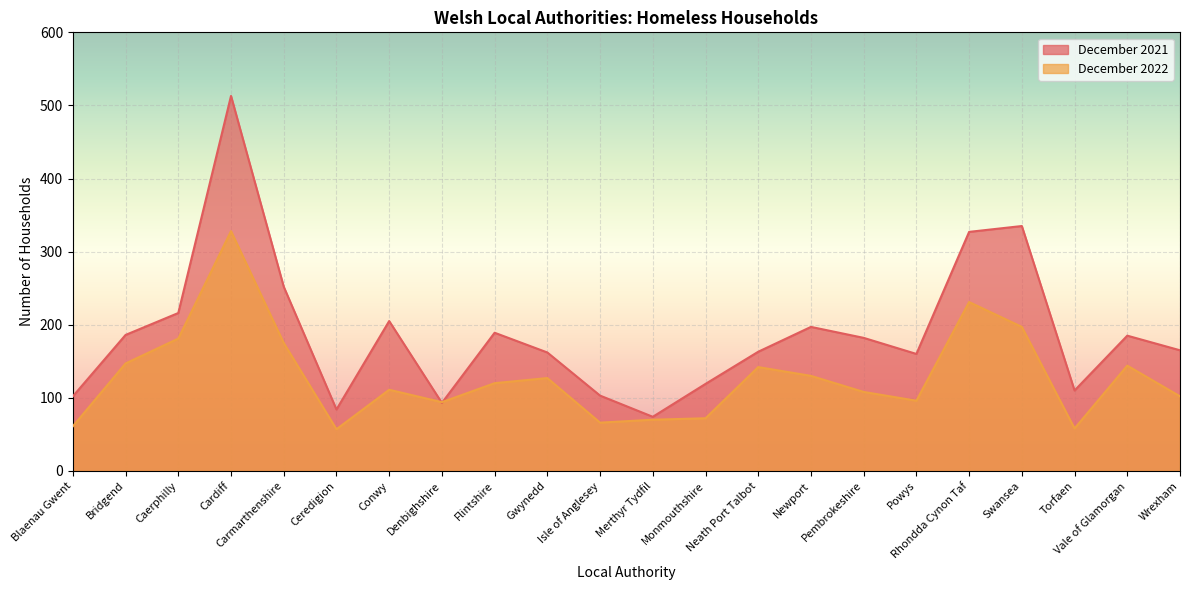

Reading left to right, list all the values displayed in this chart.

December 2022: 61	147	181	328	175	57	111	94	120	127	66	70	72	142	130	108	96	231	197	58	144	102
December 2021: 102	186	216	513	252	84	205	93	189	162	103	74	119	163	197	182	160	327	335	110	185	165